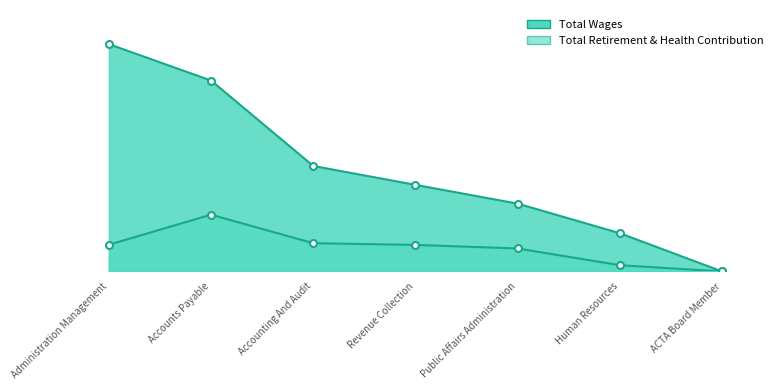

What is the value of the Total Wages point at the 4th from the left?

196551